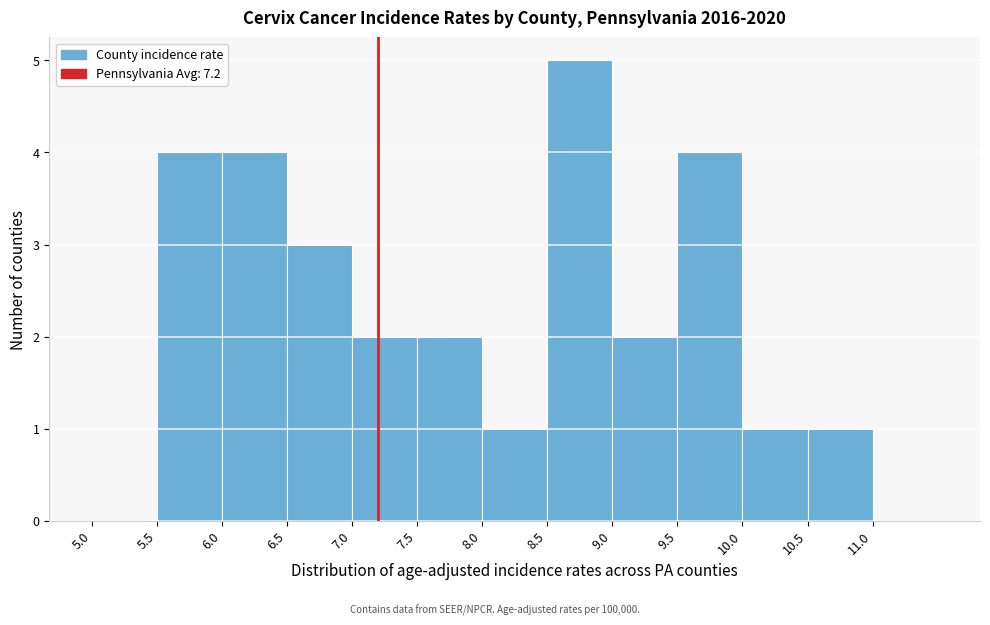

How tall is the bar that spans 9.0 to 9.5 on the x-axis? The values are not printed on the chart, so give them approximately, as read against the axis.

2